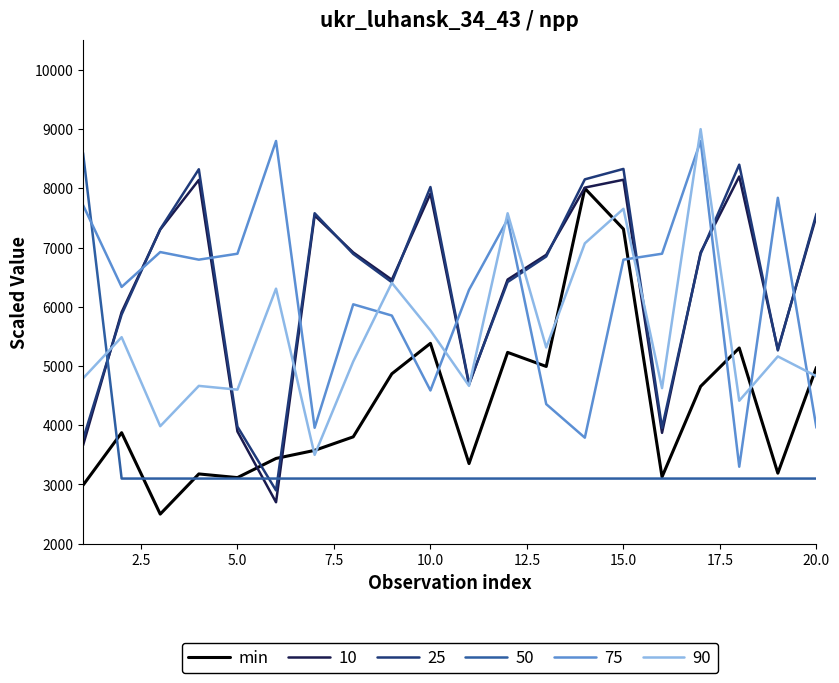

What is the maximum value shown in the chart?

9000.0